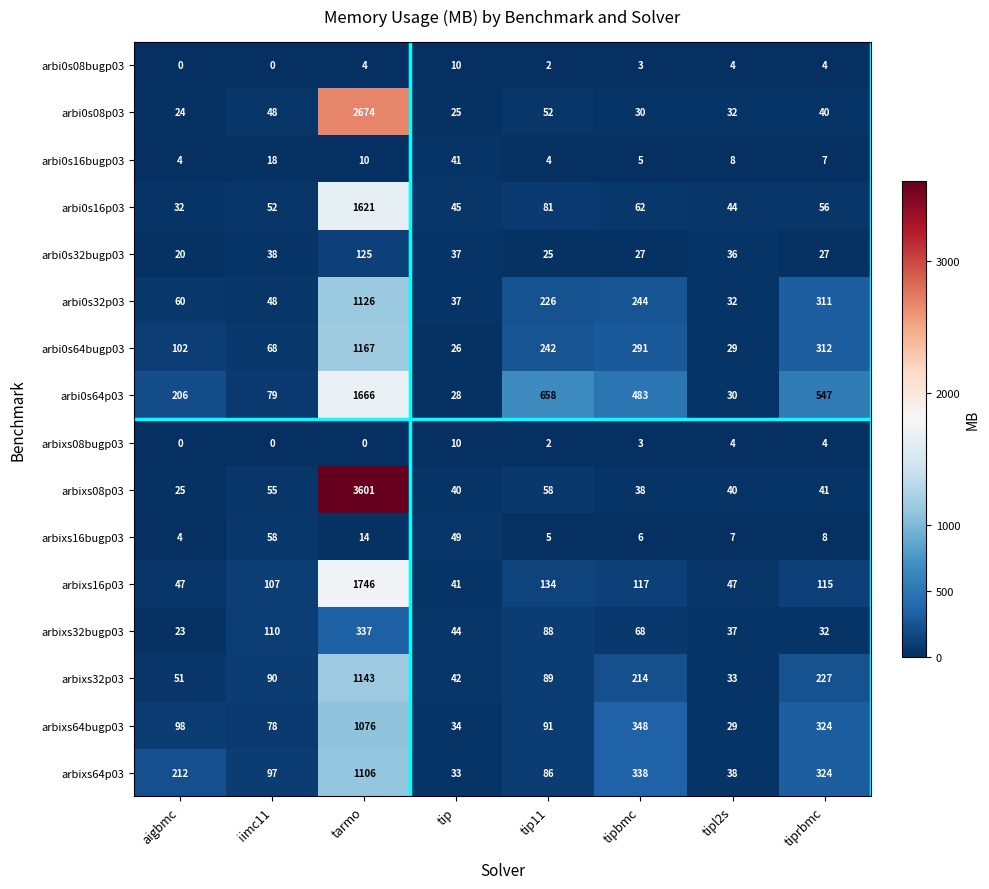

How many distinct data groups are displayed?

16